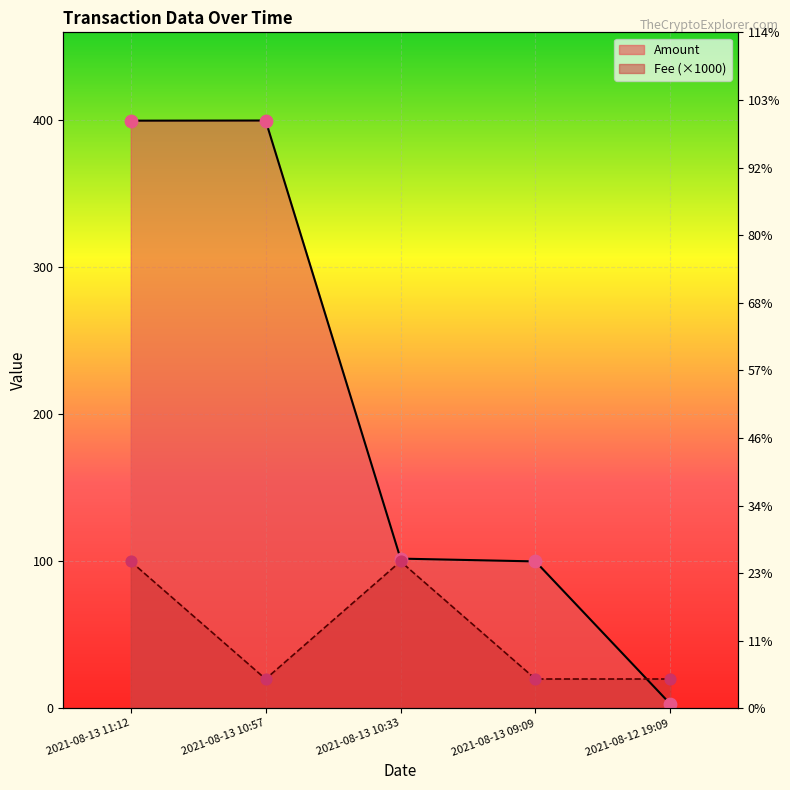

Which series reaches the maximum Y coordinate?

Amount